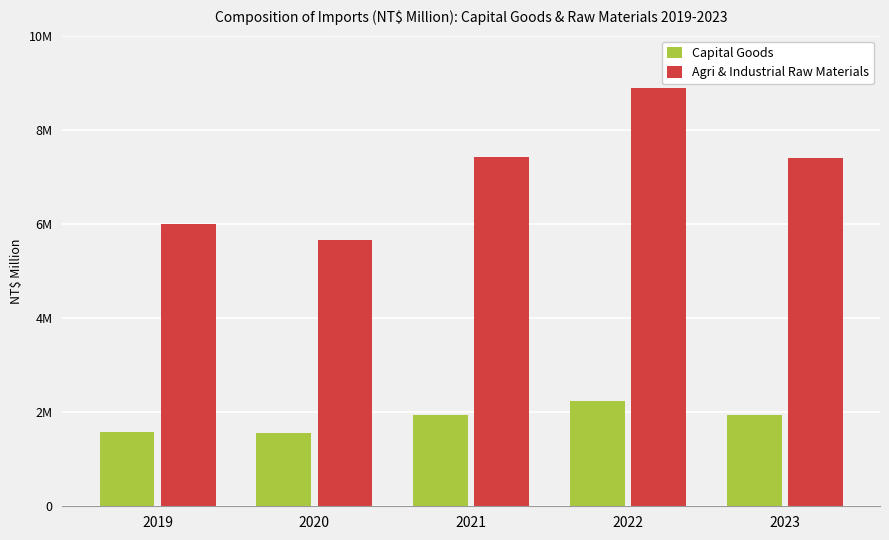

Is it true that Agri & Industrial Raw Materials equals 5651810 at 2020?

True